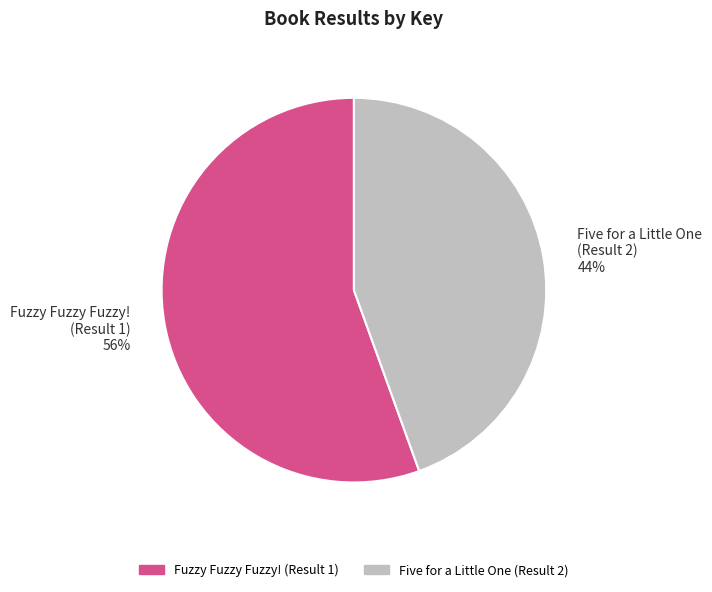

To the nearest percent, what is the combined percentage of Five for a Little One (Result 2) and Fuzzy Fuzzy Fuzzy! (Result 1)?

100%